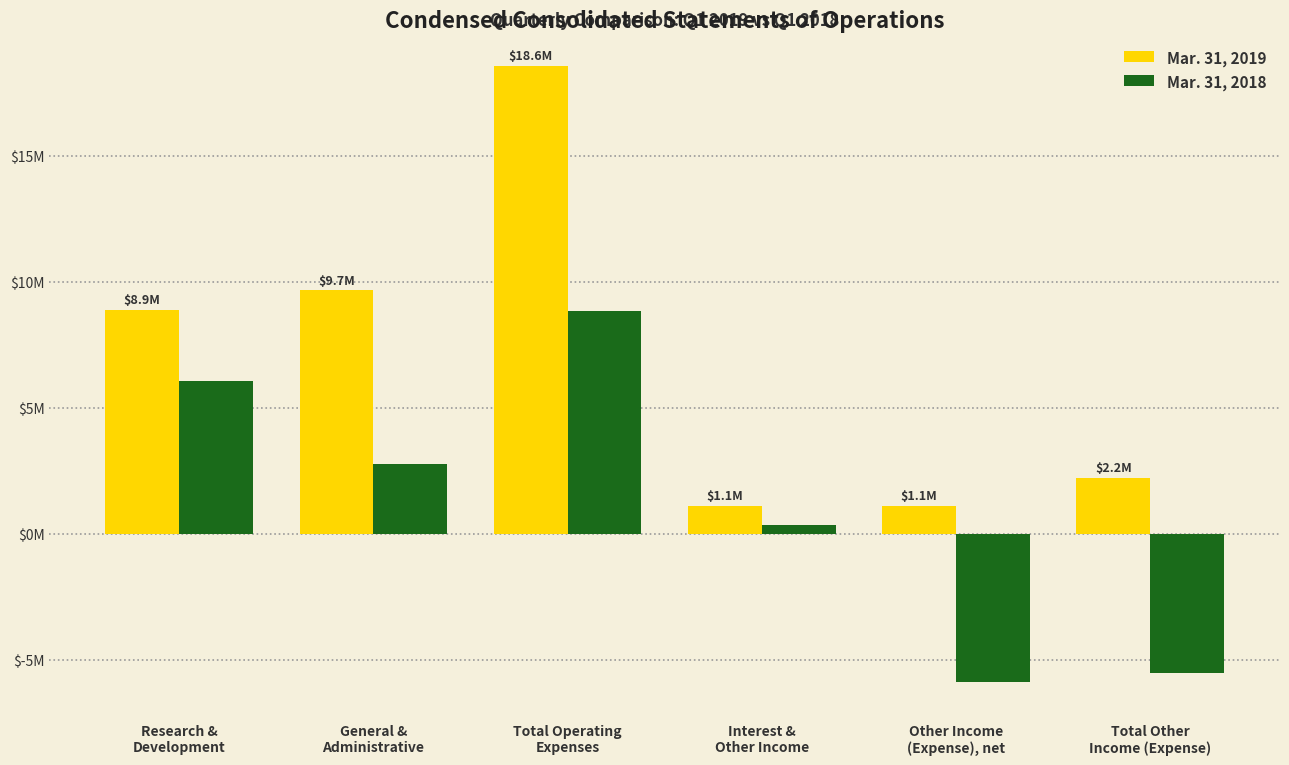

What are all the series names shown in the legend?

Mar. 31, 2019, Mar. 31, 2018